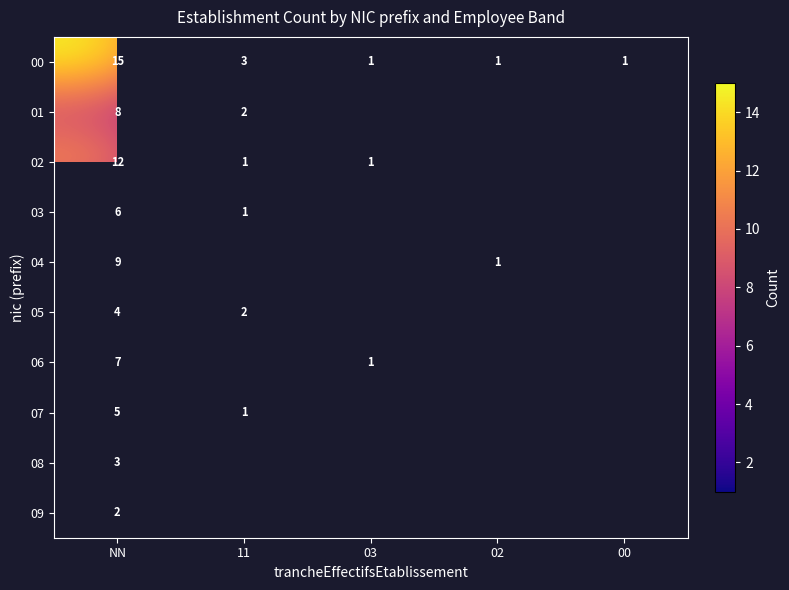

Is the value of 05 at NN greater than the value of 08 at NN?

Yes